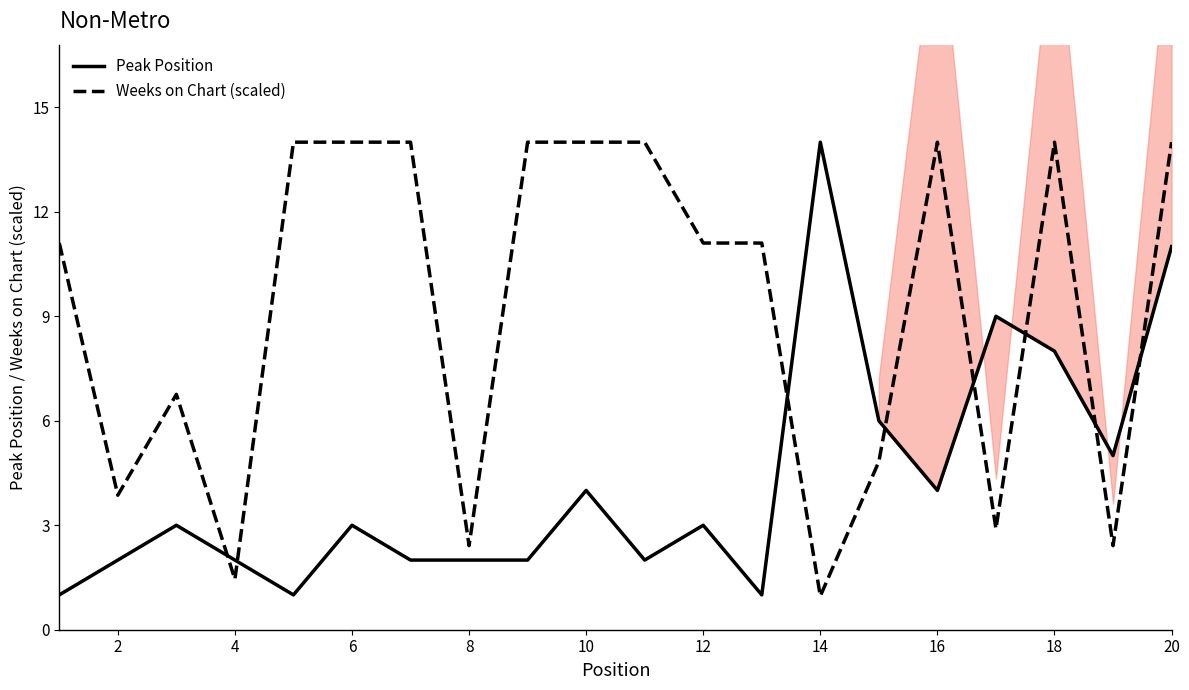

Is it true that Peak Position equals 2.0 at 4?

True